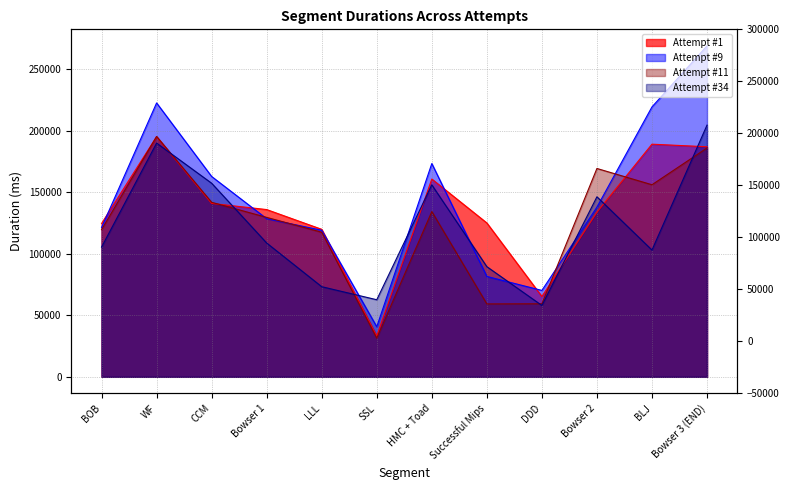

How many lines are shown in the chart?

4